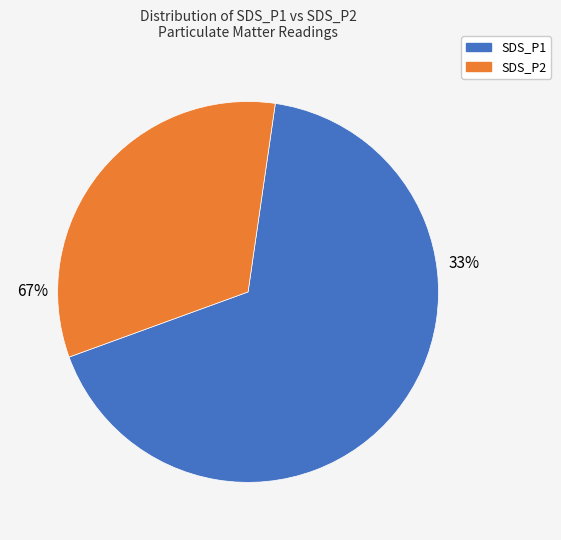

True or false: 28 accounts for 1% of the total.

False